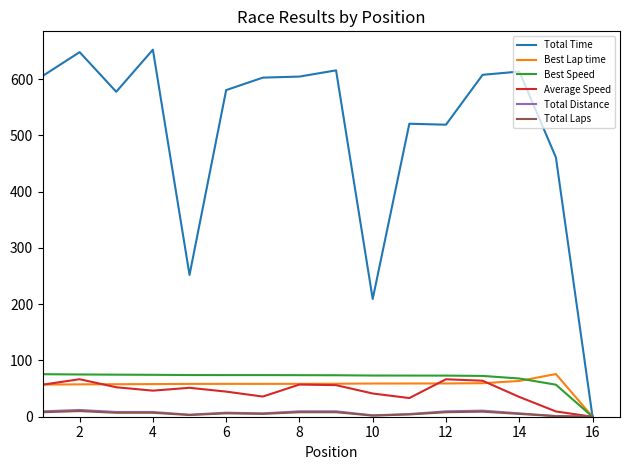

How many lines are shown in the chart?

6